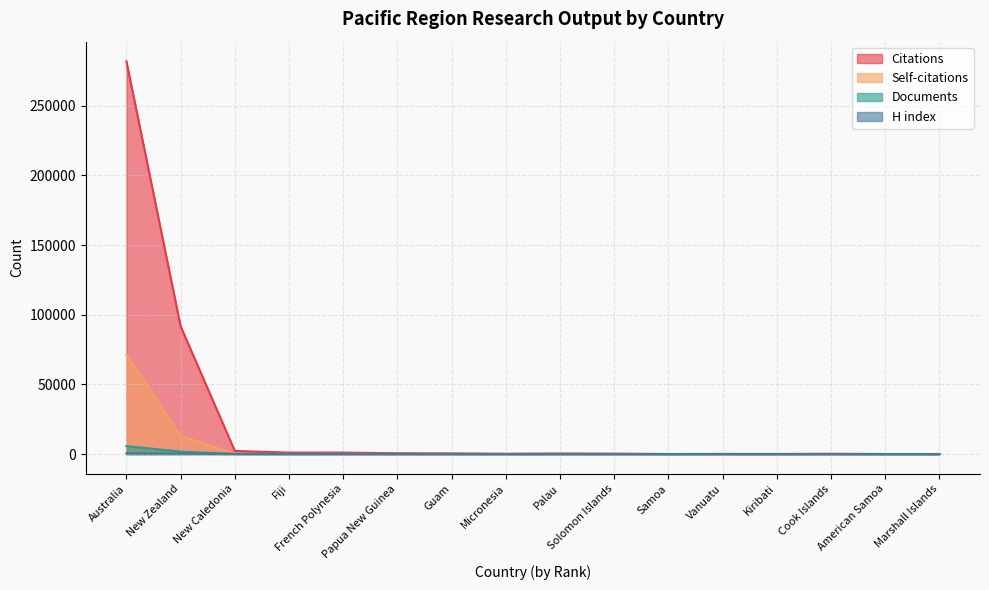

Which series changed the most between Guam and Marshall Islands?

Citations